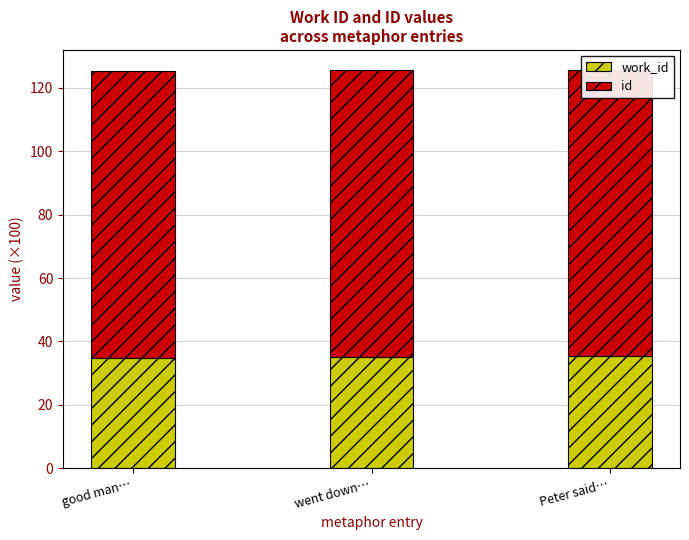

At good man…, list the series in order from largest to smallest.

id, work_id